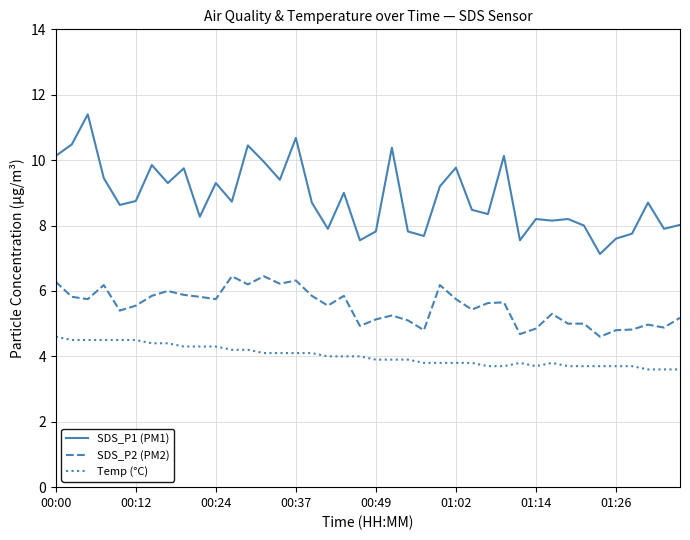

What is the difference between the maximum and minimum values in the SDS_P1 (PM1) series?

4.3